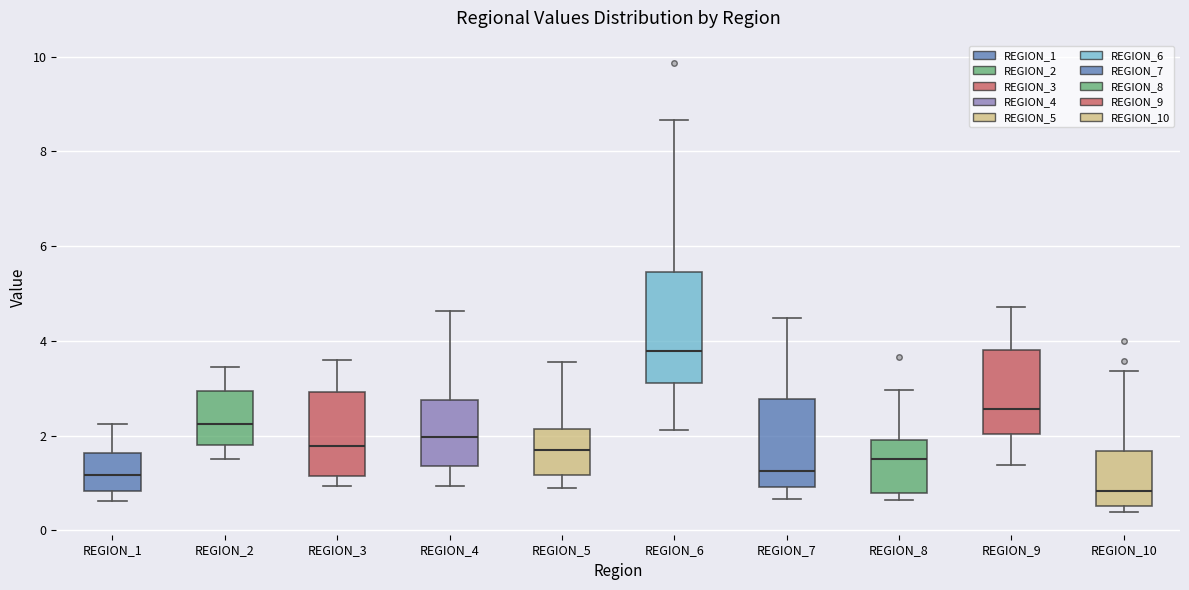

Comparing the boxes themselves (not the whiskers), which one is the tallest?

REGION_6